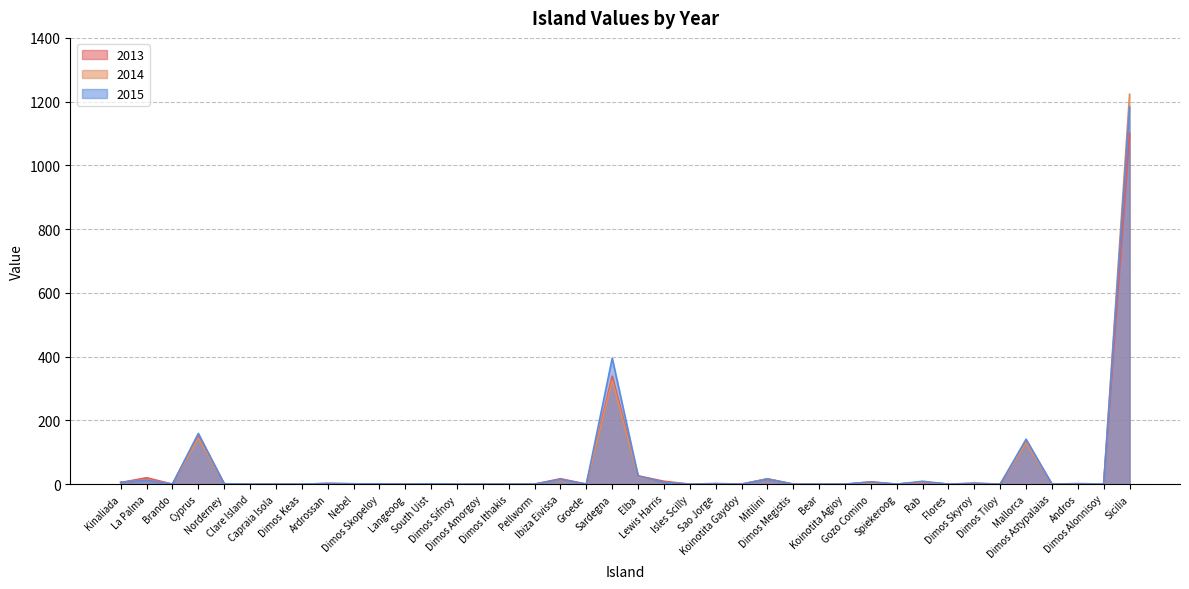

Is it true that 2014 equals 687 at Dimos Amorgoy?

False